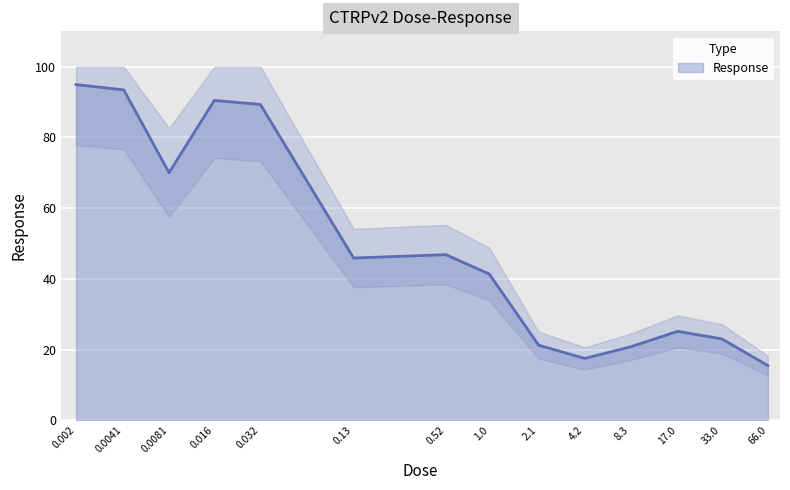

What is the difference between the maximum and minimum values?

79.5